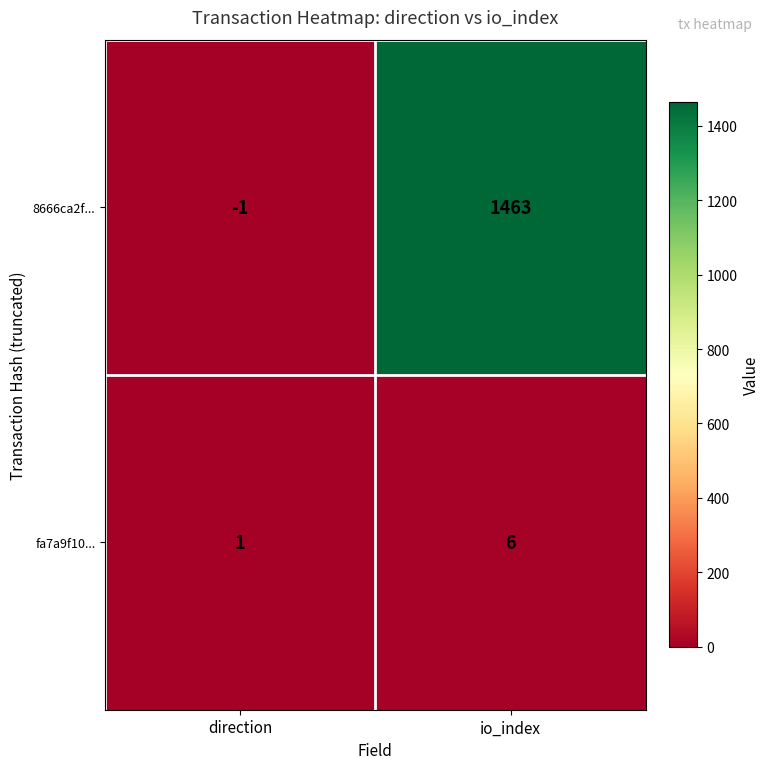

True or false: 8666ca2f... has a value of -1 at direction.

True